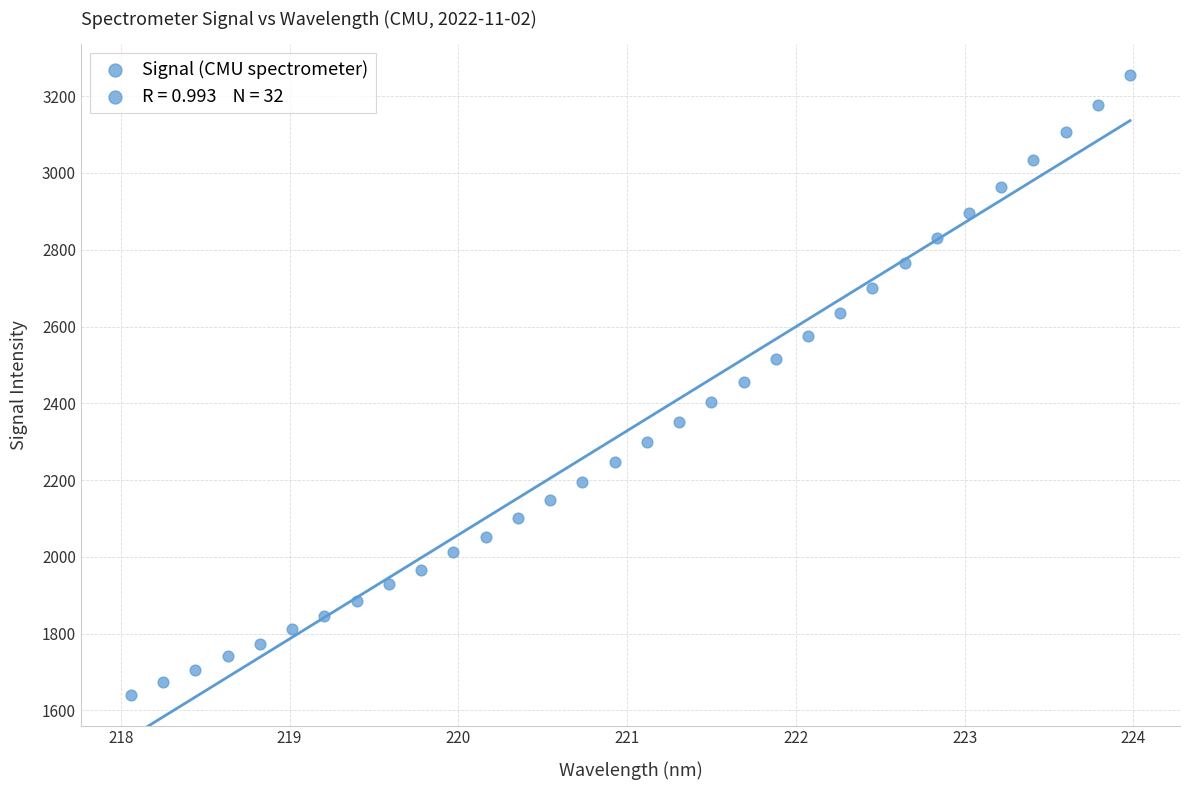

What is the range of X values (max minus min)?

5.9